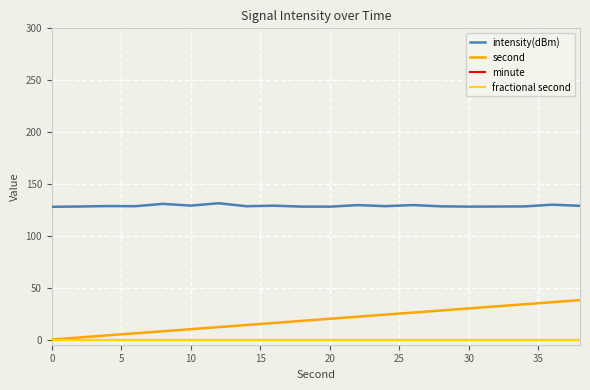

How many lines are shown in the chart?

4